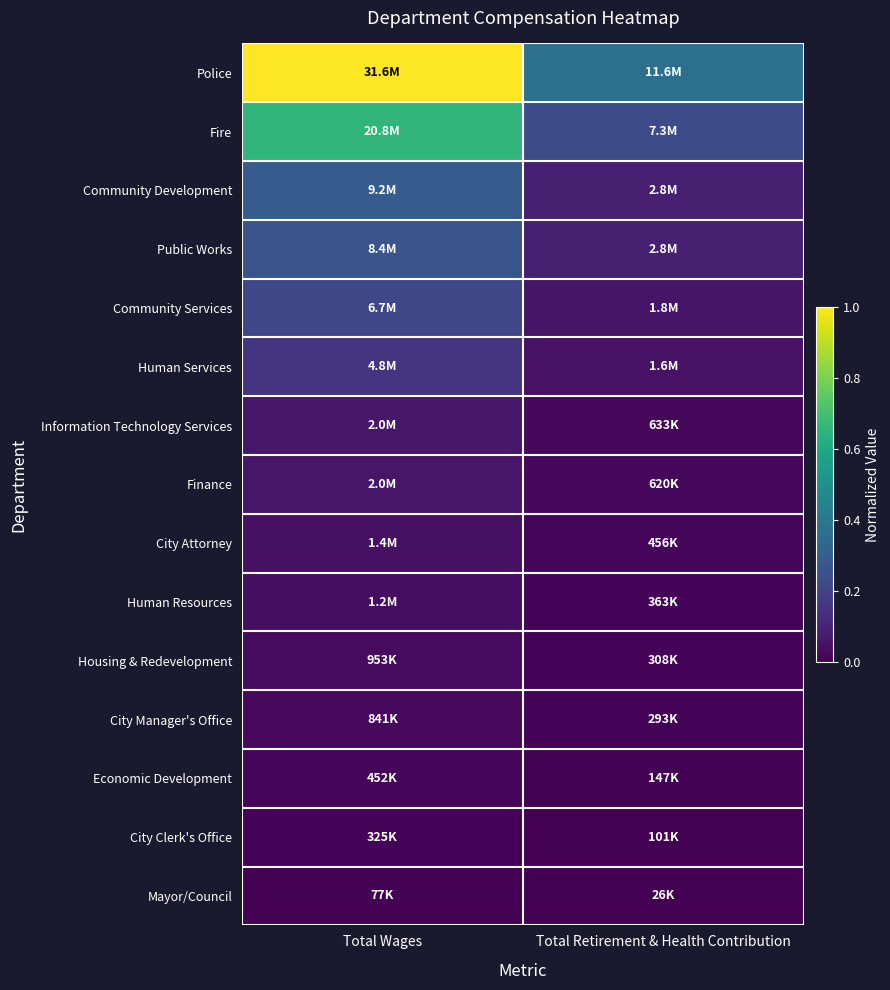

Reading left to right, transcribe all the data shown in this chart.

Police: Total Wages=1.0	Total Retirement & Health Contribution=0.4
Fire: Total Wages=0.7	Total Retirement & Health Contribution=0.2
Community Development: Total Wages=0.3	Total Retirement & Health Contribution=0.1
Public Works: Total Wages=0.3	Total Retirement & Health Contribution=0.1
Community Services: Total Wages=0.2	Total Retirement & Health Contribution=0.1
Human Services: Total Wages=0.2	Total Retirement & Health Contribution=0.1
Information Technology Services: Total Wages=0.1	Total Retirement & Health Contribution=0.0
Finance: Total Wages=0.1	Total Retirement & Health Contribution=0.0
City Attorney: Total Wages=0.0	Total Retirement & Health Contribution=0.0
Human Resources: Total Wages=0.0	Total Retirement & Health Contribution=0.0
Housing & Redevelopment: Total Wages=0.0	Total Retirement & Health Contribution=0.0
City Manager's Office: Total Wages=0.0	Total Retirement & Health Contribution=0.0
Economic Development: Total Wages=0.0	Total Retirement & Health Contribution=0.0
City Clerk's Office: Total Wages=0.0	Total Retirement & Health Contribution=0.0
Mayor/Council: Total Wages=0.0	Total Retirement & Health Contribution=0.0